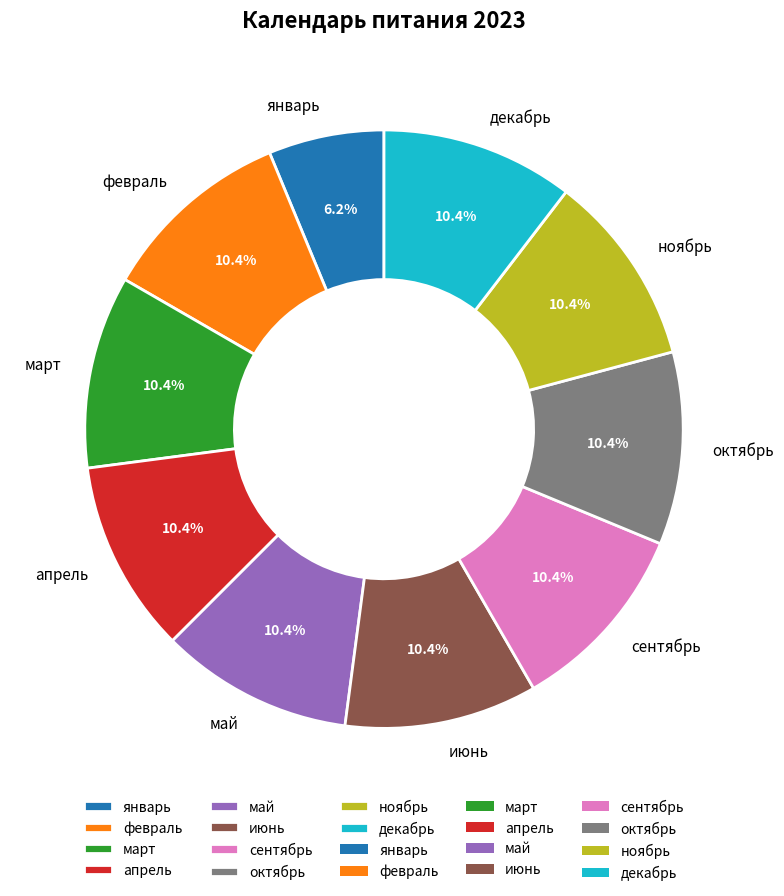

Which has a higher value, декабрь or январь?

декабрь